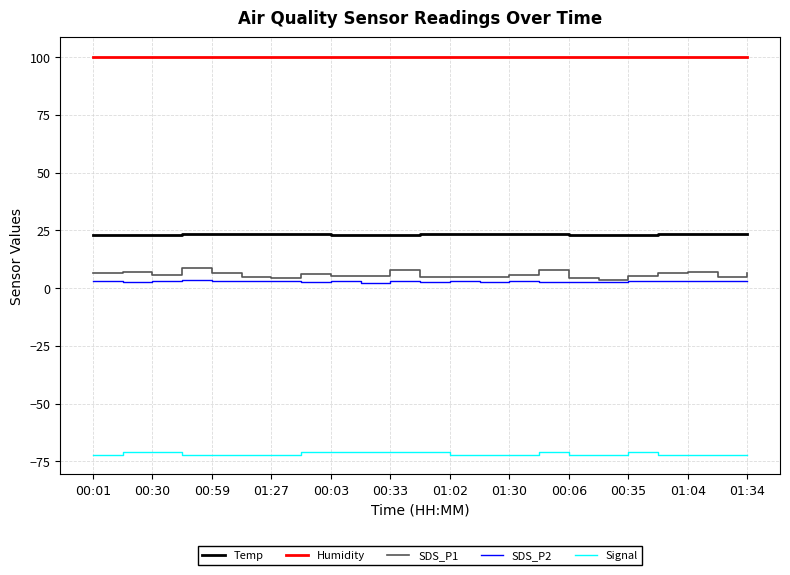

Which series has the largest total across all categories?

Humidity